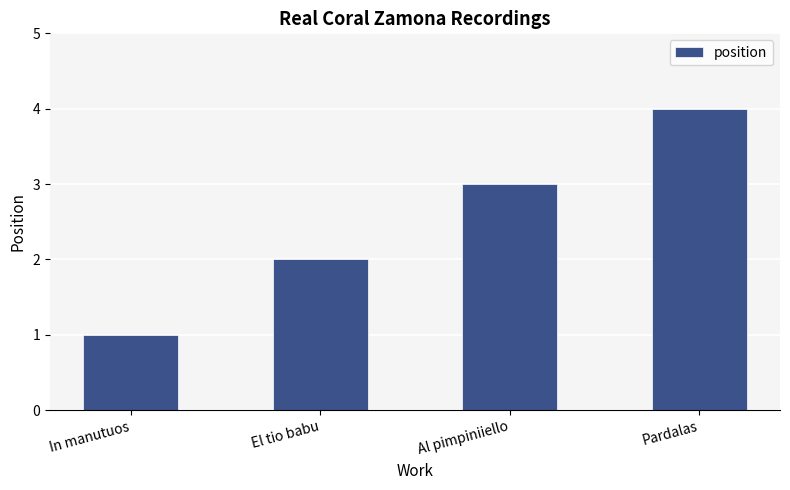

Rank the categories by value from lowest to highest.

In manutuos, El tio babu, Al pimpiniiello, Pardalas